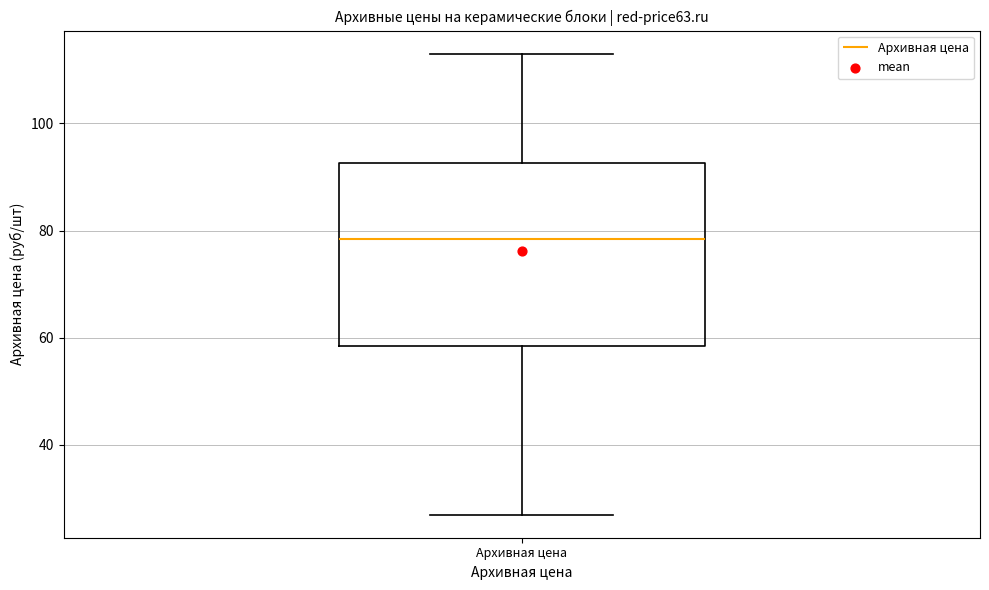

Read this box plot against the y-axis: the position of the median line, the range covered by the box, and the ends of both whiskers. The values are not printed on the chart, so give them approximately, as read against the axis.

median 78, box 58 to 92, whiskers 28 to 114